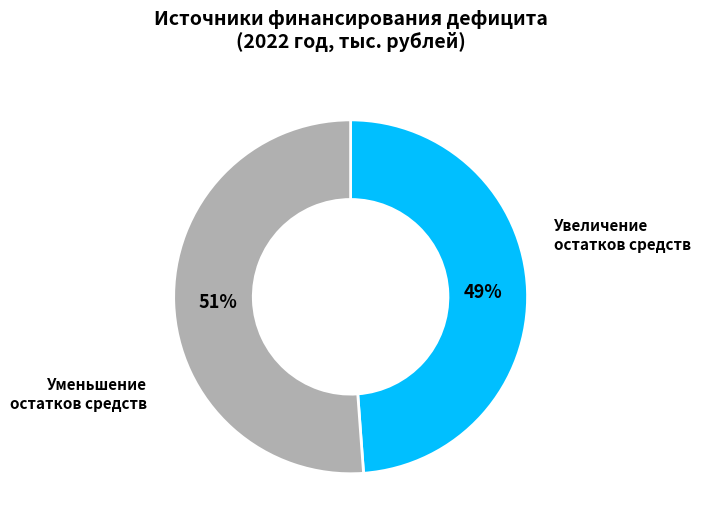

Does any single category account for the majority?

Yes